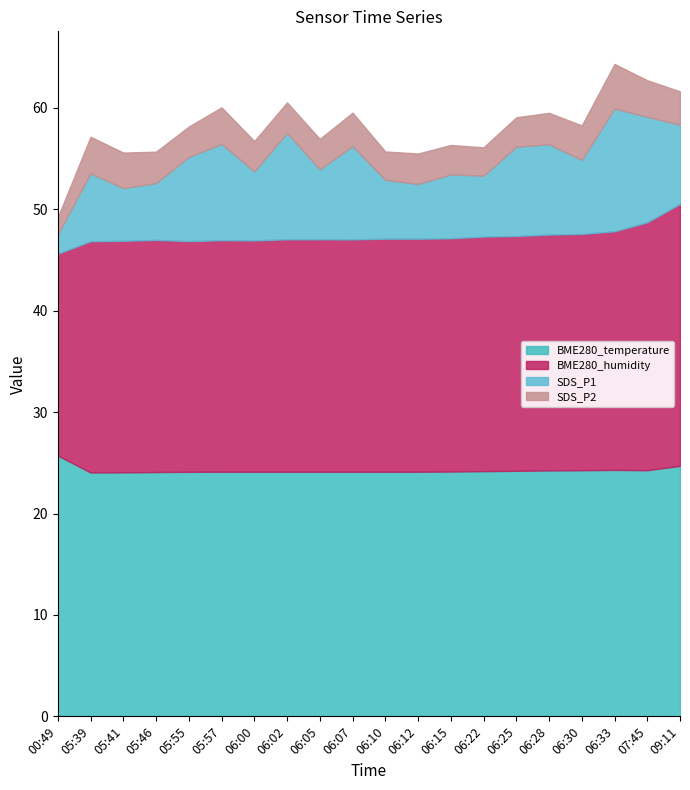

Reading left to right, extract all data points from this chart.

BME280_temperature: 25.7	24.1	24.1	24.1	24.1	24.1	24.1	24.1	24.1	24.1	24.1	24.1	24.1	24.2	24.2	24.2	24.3	24.3	24.3	24.7
BME280_humidity: 19.9	22.8	22.8	22.9	22.8	22.8	22.8	22.9	22.9	22.9	23.0	23.0	23.0	23.1	23.2	23.3	23.3	23.5	24.4	25.8
SDS_P1: 1.9	6.7	5.2	5.6	8.3	9.5	6.8	10.5	6.9	9.2	5.8	5.4	6.3	6.0	8.8	8.9	7.3	12.1	10.4	7.8
SDS_P2: 1.7	3.6	3.5	3.1	3.0	3.6	3.0	3.0	3.0	3.3	2.8	3.0	2.9	2.8	2.9	3.1	3.4	4.4	3.6	3.3